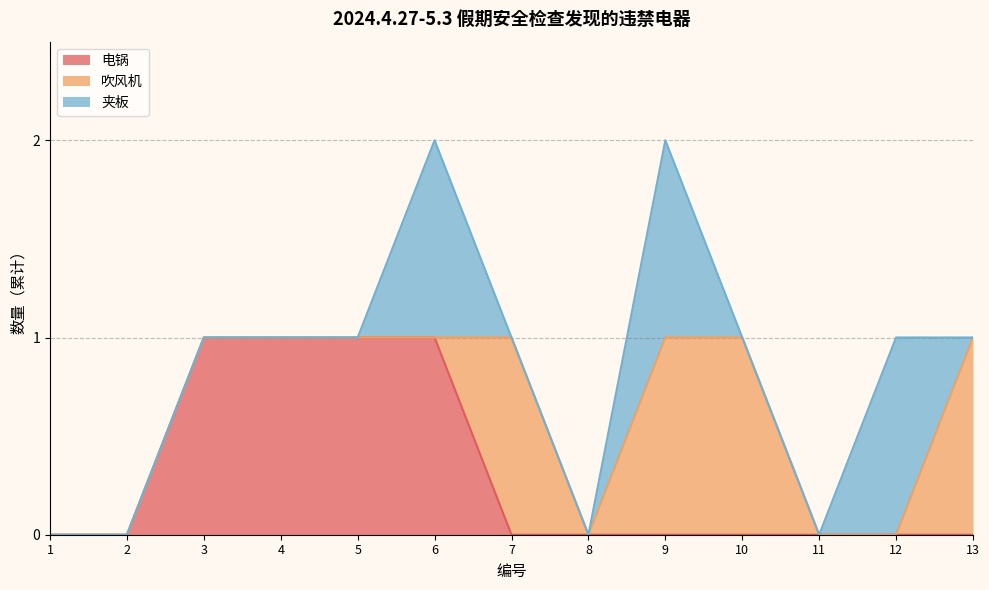

Reading left to right, what are all the values shown in this chart?

电锅: 0	0	1	1	1	1	0	0	0	0	0	0	0
吹风机: 0	0	0	0	0	0	1	0	1	1	0	0	1
夹板: 0	0	0	0	0	1	0	0	1	0	0	1	0